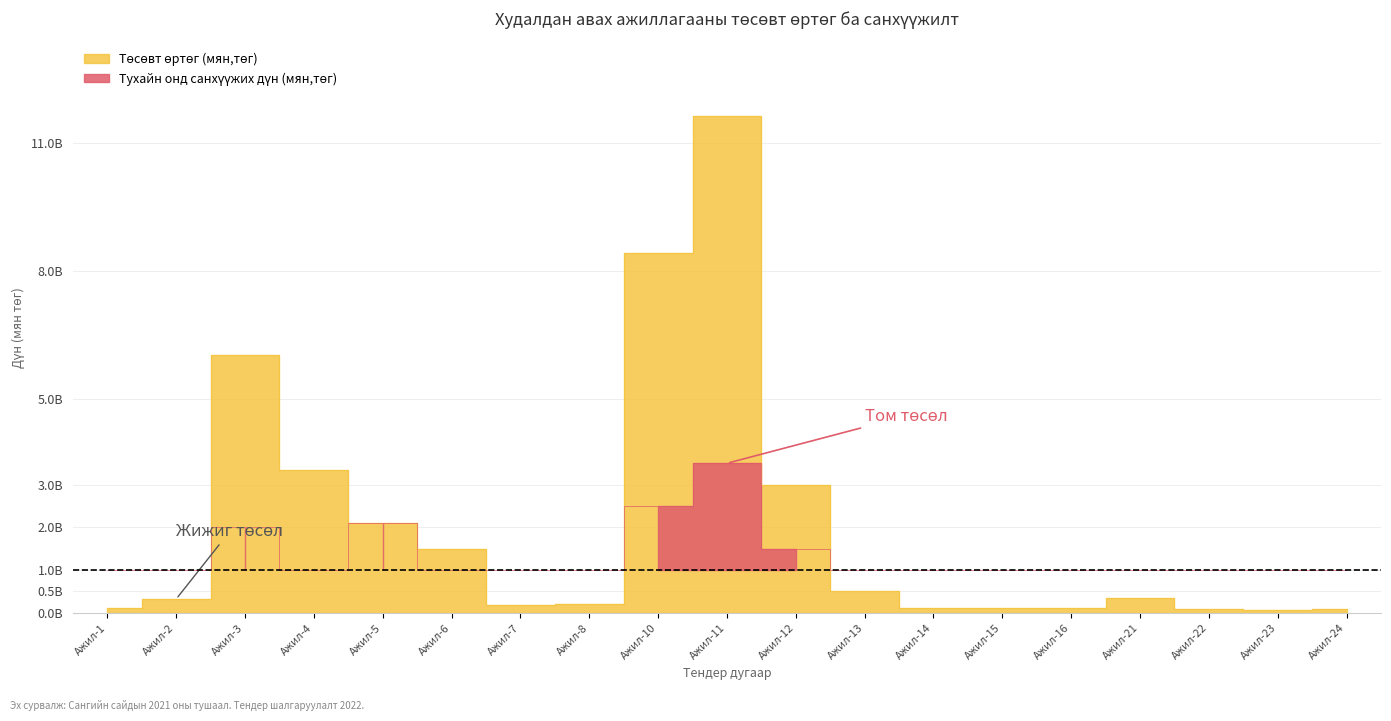

How many interior local peaks (higher than both neighbors) does the data have?

3